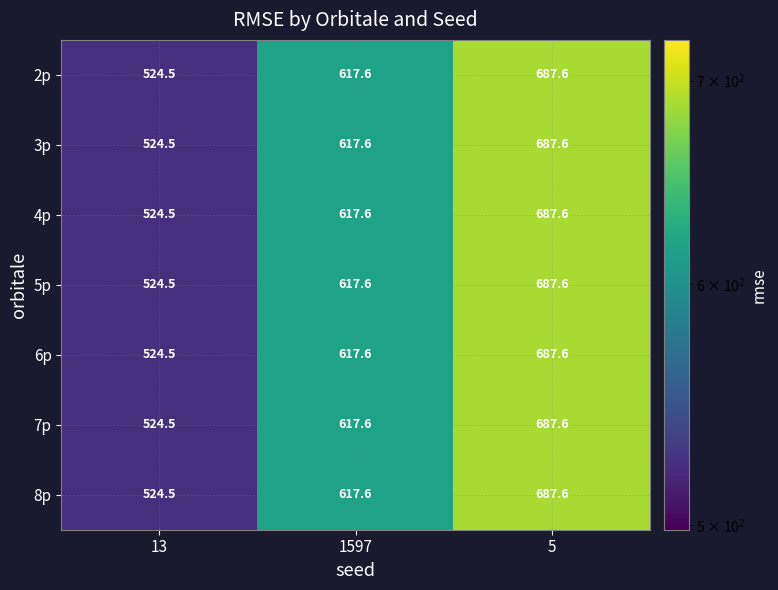

What is the total value across all series at 1597?

4323.2